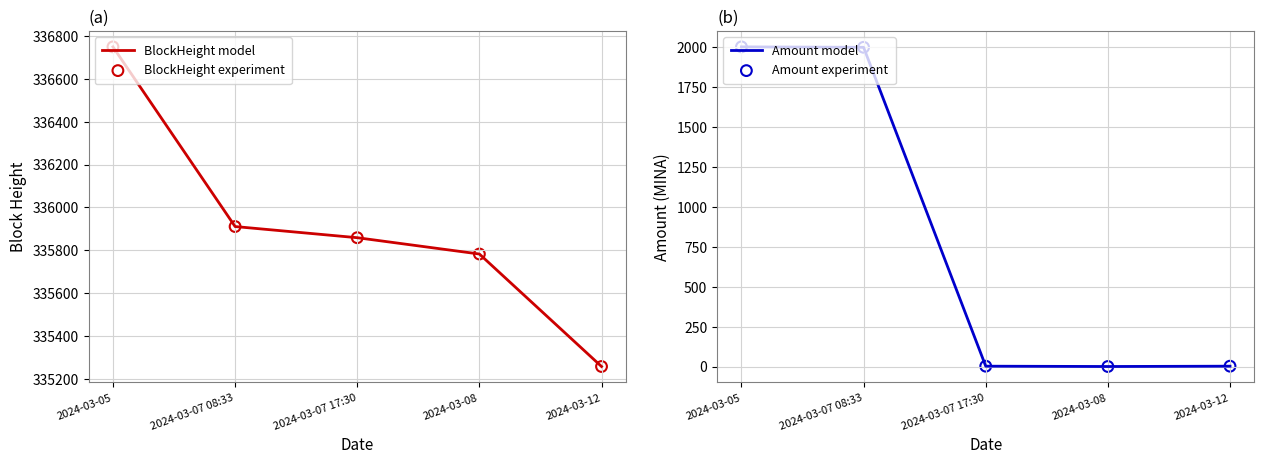

Which series has the largest total across all categories?

BlockHeight model